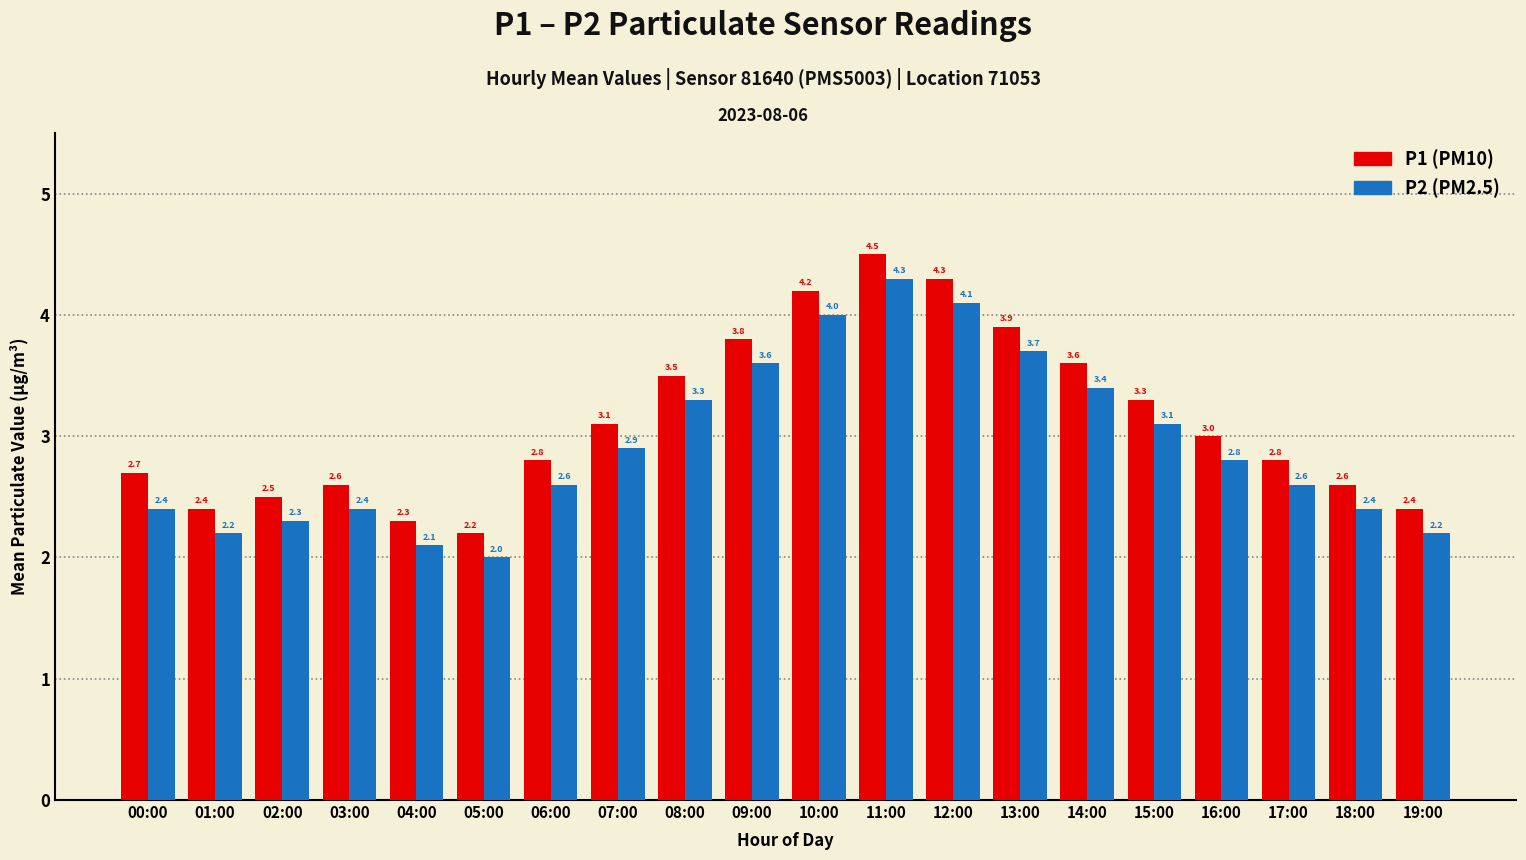

Reading left to right, list all the values displayed in this chart.

P1: 00:00=2.7	01:00=2.4	02:00=2.5	03:00=2.6	04:00=2.3	05:00=2.2	06:00=2.8	07:00=3.1	08:00=3.5	09:00=3.8	10:00=4.2	11:00=4.5	12:00=4.3	13:00=3.9	14:00=3.6	15:00=3.3	16:00=3.0	17:00=2.8	18:00=2.6	19:00=2.4
P2: 00:00=2.4	01:00=2.2	02:00=2.3	03:00=2.4	04:00=2.1	05:00=2.0	06:00=2.6	07:00=2.9	08:00=3.3	09:00=3.6	10:00=4.0	11:00=4.3	12:00=4.1	13:00=3.7	14:00=3.4	15:00=3.1	16:00=2.8	17:00=2.6	18:00=2.4	19:00=2.2